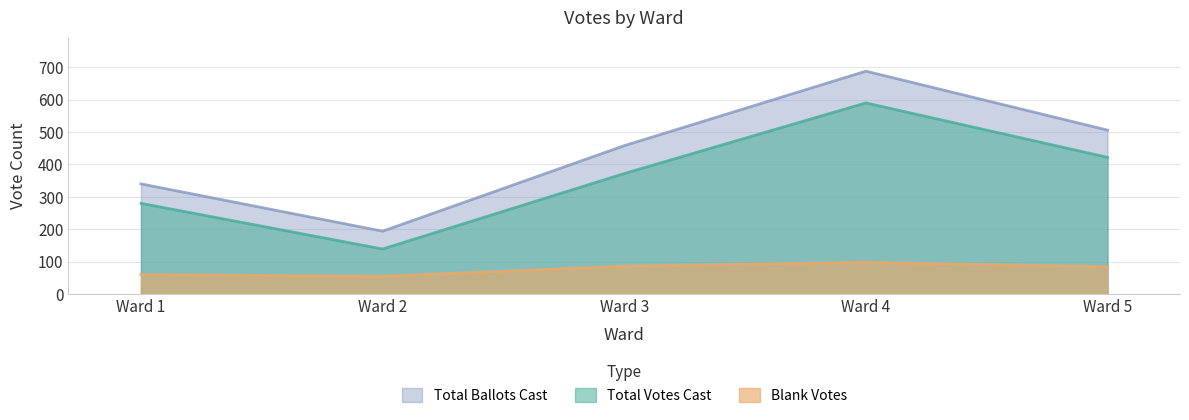

The value of Total Ballots Cast at Ward 2 is 194. True or false?

True